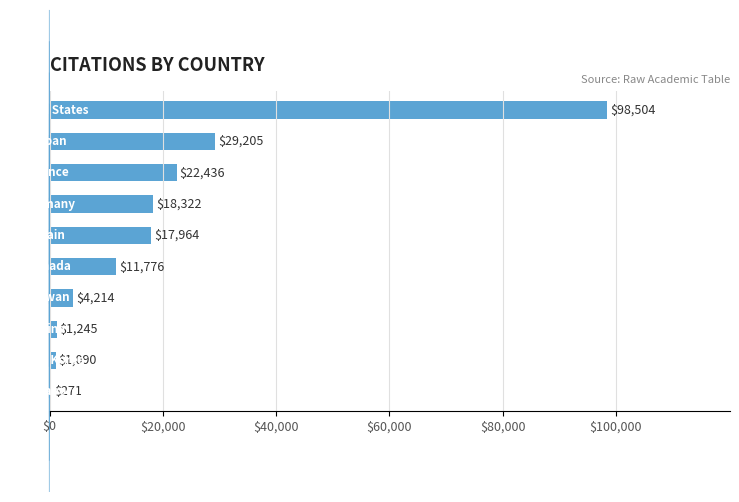

What is the maximum value shown in the chart?

98504